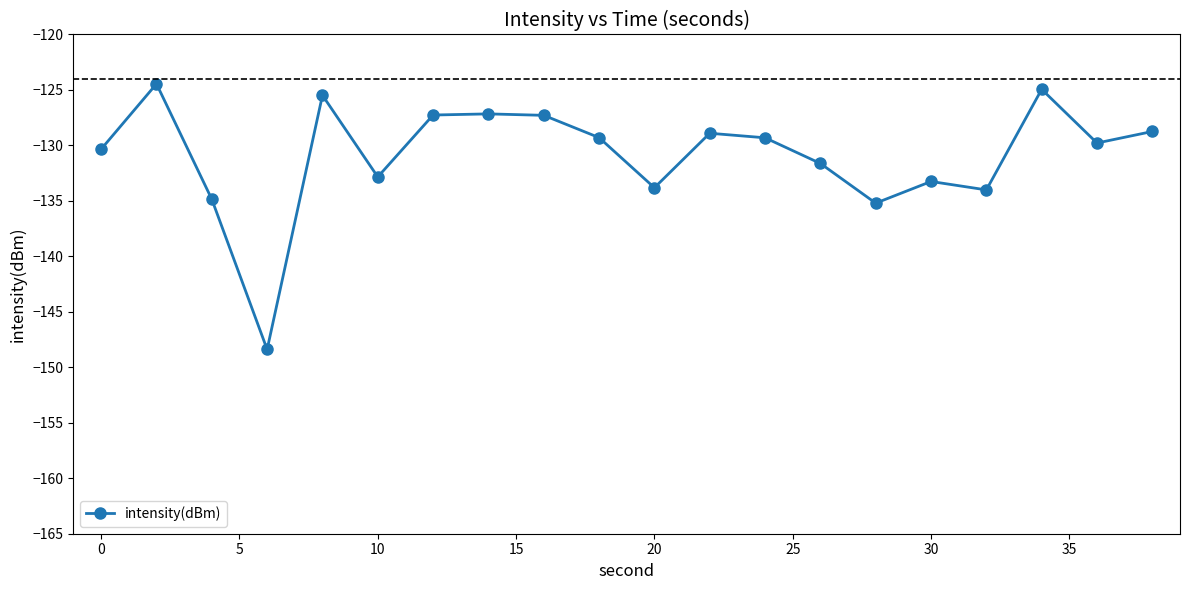

What is the minimum value shown in the chart?

-148.4